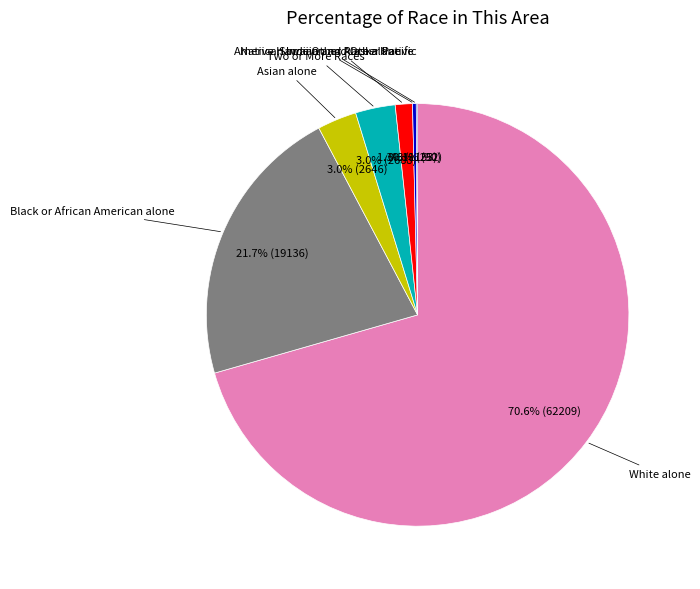

Approximately how many times larger is the value at Some Other Race alone compared to American Indian and Alaska Native?

4.6